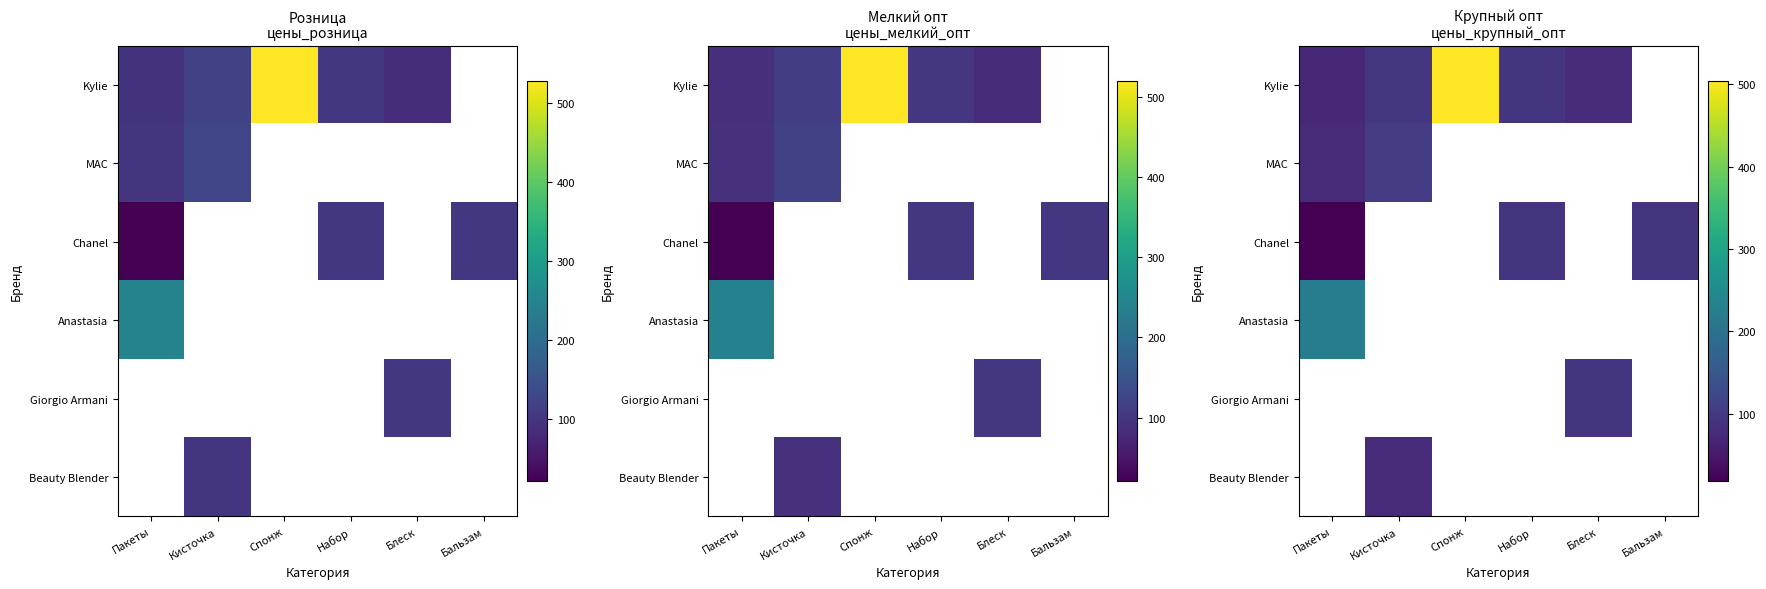

How many values in Giorgio Armani are above zero?

1